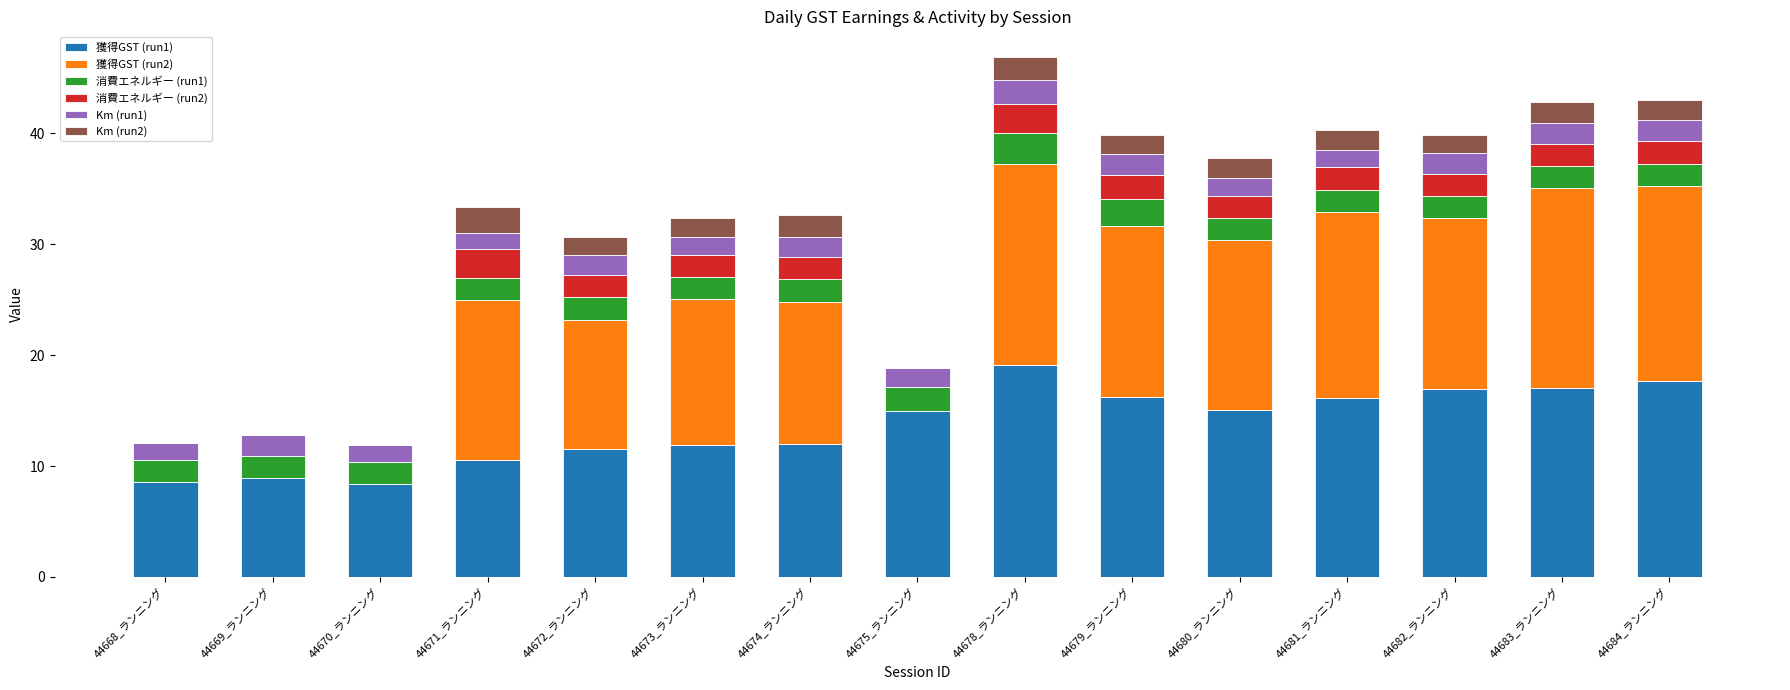

Does the chart contain stacked bars?

Yes